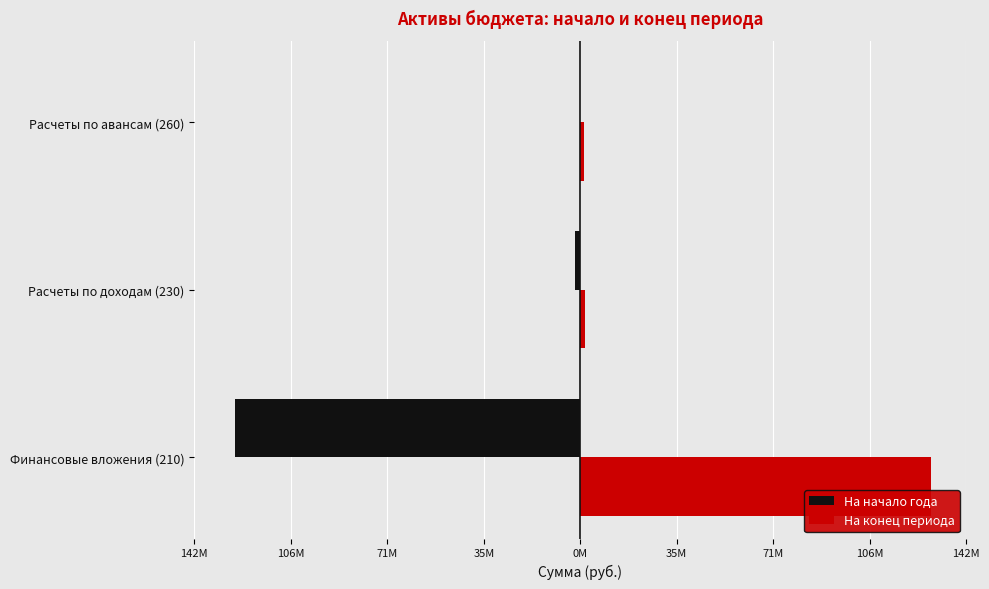

What are all the series names shown in the legend?

На начало года, На конец периода